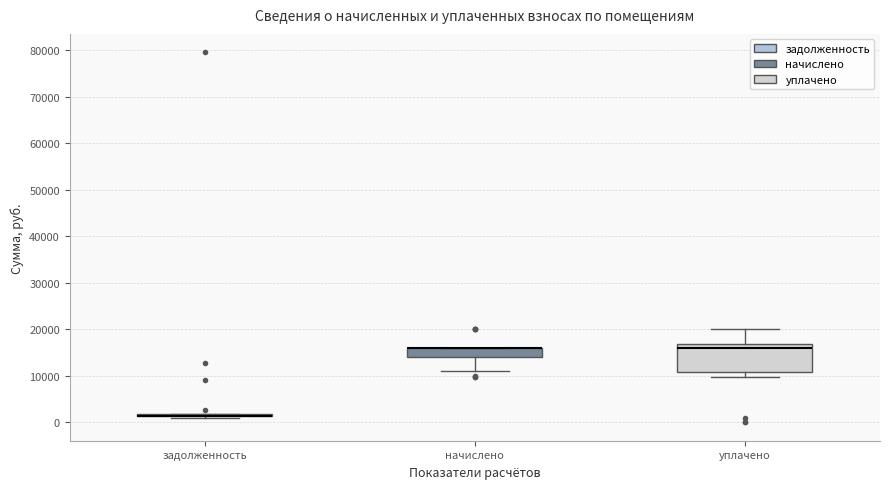

Reading left to right, read every box against the y-axis: the position of its median line, the range the box covers, and the ends of its whiskers. The values are not printed on the chart, so give them approximately, as read against the axis.

задолженность: box collapsed to a line at 1000, whiskers 1000 to 2000
начислено: median 16000 (drawn on the box's upper edge), box 14000 to 16000, whiskers 11000 to 16000
уплачено: median 16000, box 11000 to 17000, whiskers 10000 to 20000